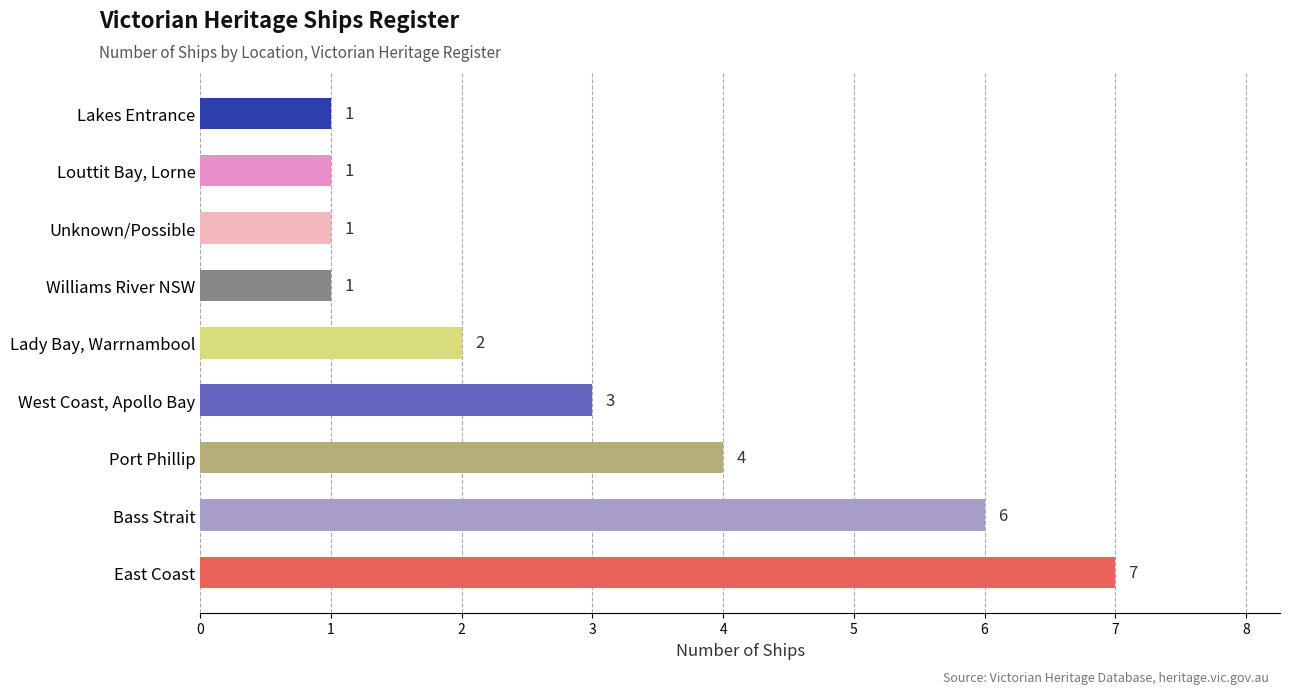

The value at Bass Strait is 8. True or false?

False